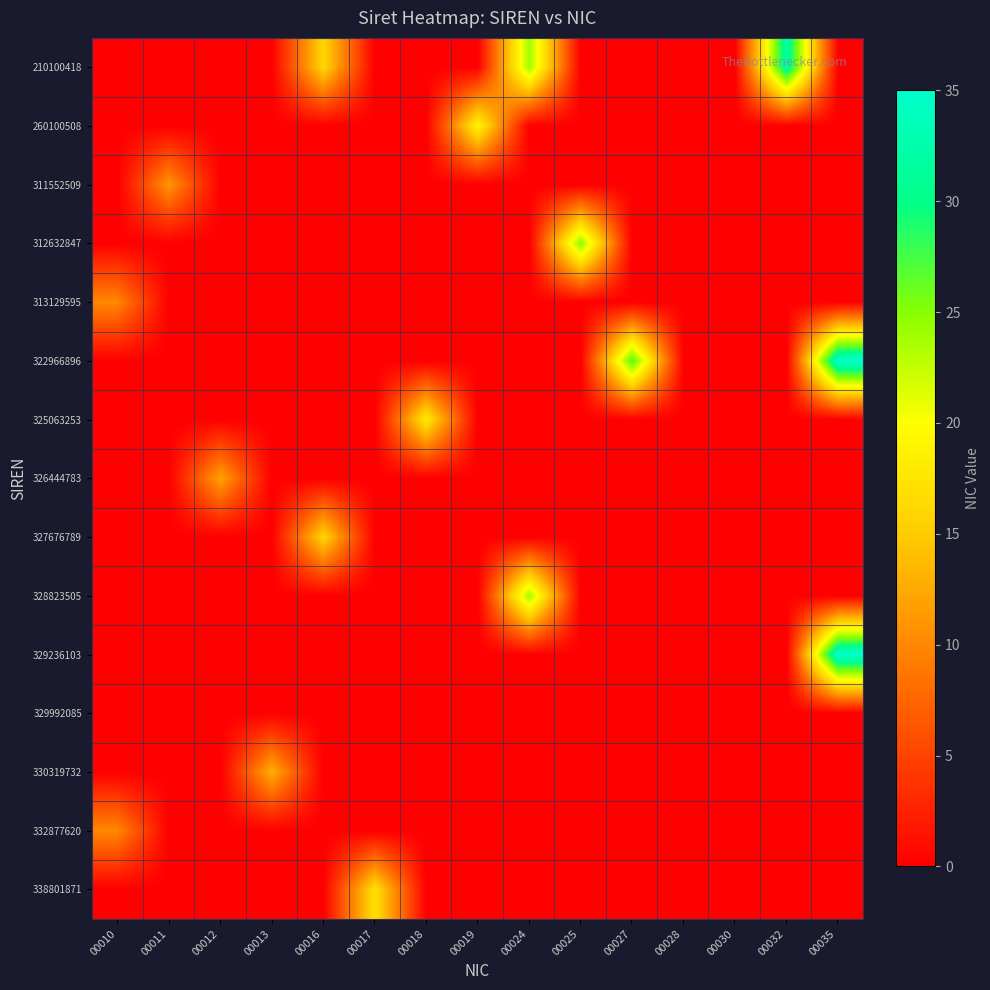

Between 00011 and 00030, which series saw the biggest shift?

311552509